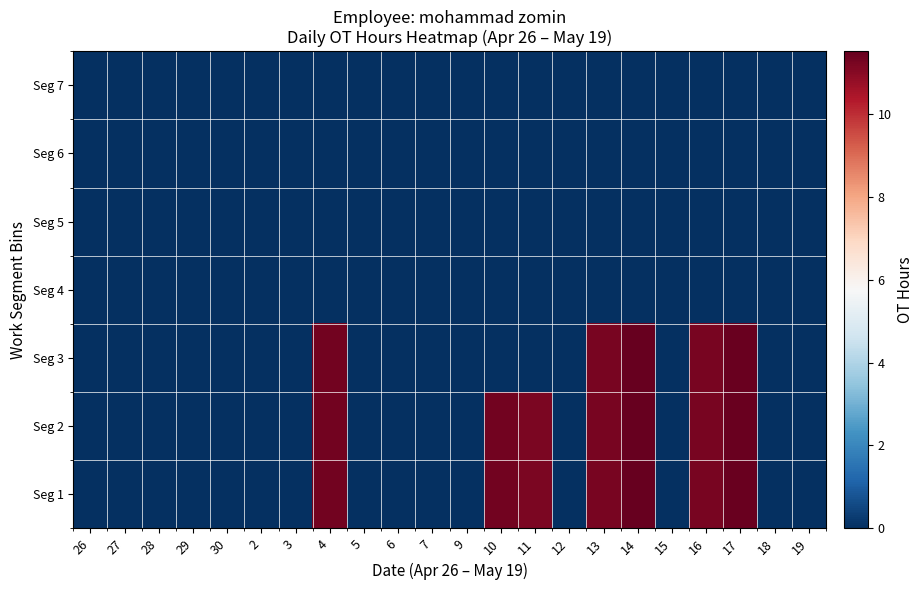

List the series in order of their peak value, lowest first.

Seg 4, Seg 5, Seg 6, Seg 7, Seg 1, Seg 2, Seg 3